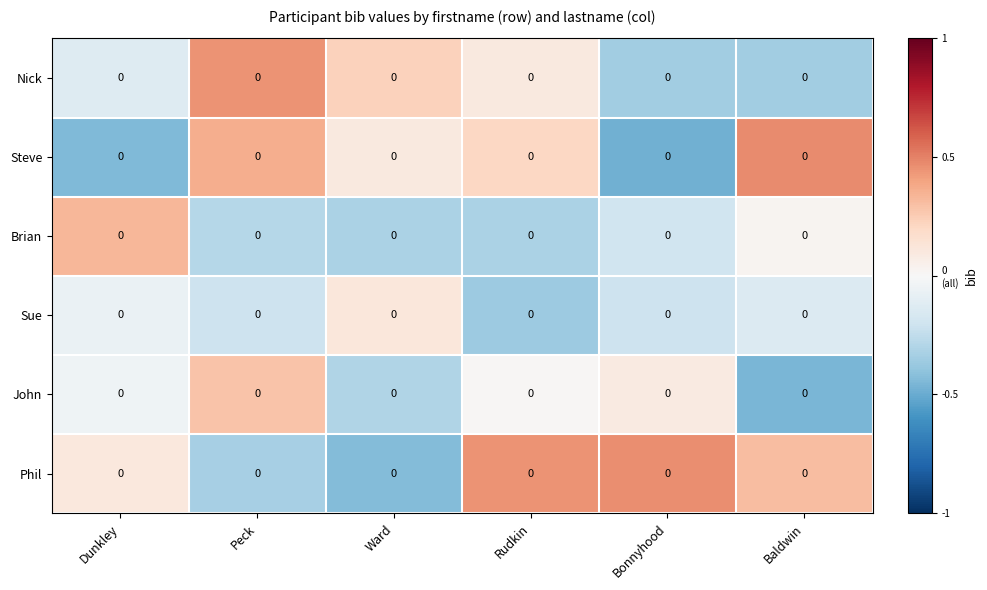

Reading right to left, transcribe all the data shown in this chart.

Nick: Baldwin=0.0	Bonnyhood=0.0	Rudkin=0.0	Ward=0.0	Peck=0.0	Dunkley=0.0
Steve: Baldwin=0.0	Bonnyhood=0.0	Rudkin=0.0	Ward=0.0	Peck=0.0	Dunkley=0.0
Brian: Baldwin=0.0	Bonnyhood=0.0	Rudkin=0.0	Ward=0.0	Peck=0.0	Dunkley=0.0
Sue: Baldwin=0.0	Bonnyhood=0.0	Rudkin=0.0	Ward=0.0	Peck=0.0	Dunkley=0.0
John: Baldwin=0.0	Bonnyhood=0.0	Rudkin=0.0	Ward=0.0	Peck=0.0	Dunkley=0.0
Phil: Baldwin=0.0	Bonnyhood=0.0	Rudkin=0.0	Ward=0.0	Peck=0.0	Dunkley=0.0